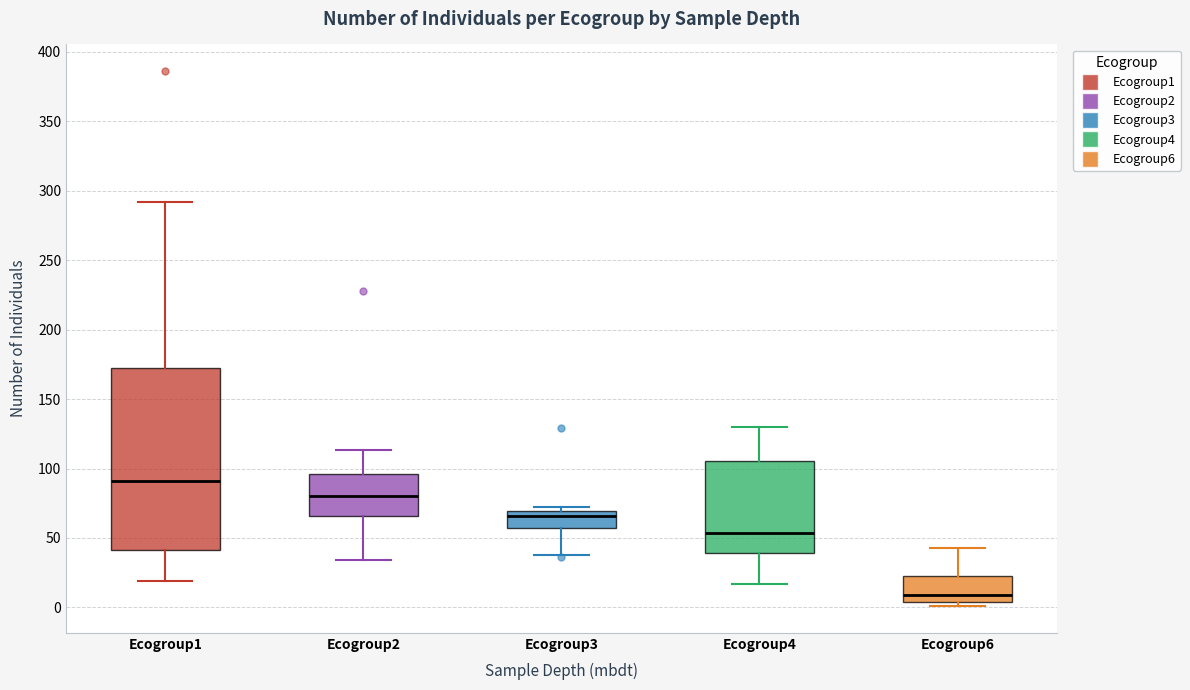

Reading left to right, read every box against the y-axis: the position of its median line, the range the box covers, and the ends of its whiskers. The values are not printed on the chart, so give them approximately, as read against the axis.

Ecogroup1: median 90, box 40 to 170, whiskers 20 to 290
Ecogroup2: median 80, box 65 to 95, whiskers 35 to 115
Ecogroup3: median 65, box 55 to 70, whiskers 40 to 70 (just above the box's upper edge)
Ecogroup4: median 55, box 40 to 105, whiskers 15 to 130
Ecogroup6: median 10, box 5 to 25, whiskers 0 to 45